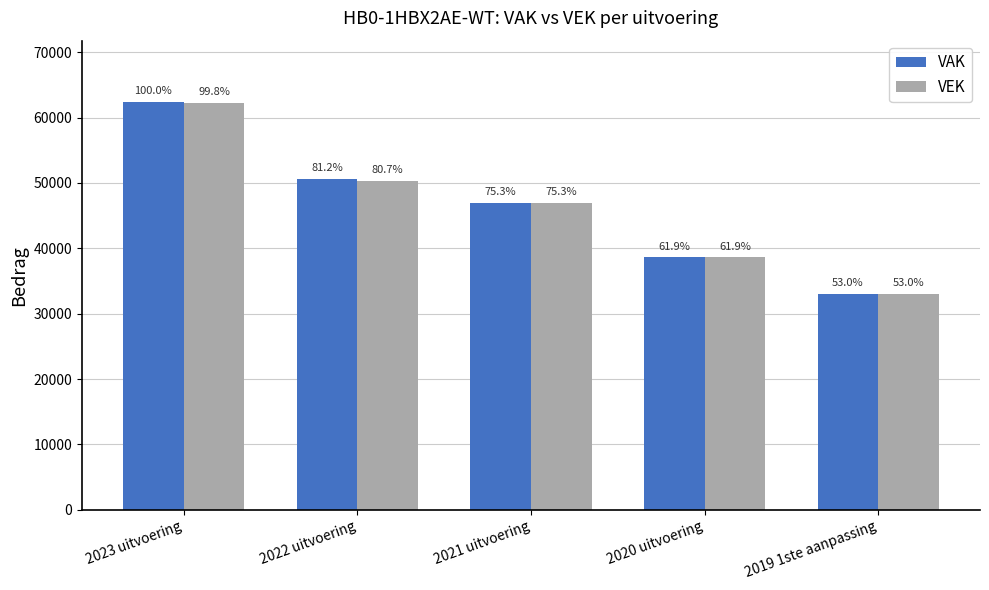

Is the value of VAK at 2021 uitvoering greater than the value of VEK at 2023 uitvoering?

No